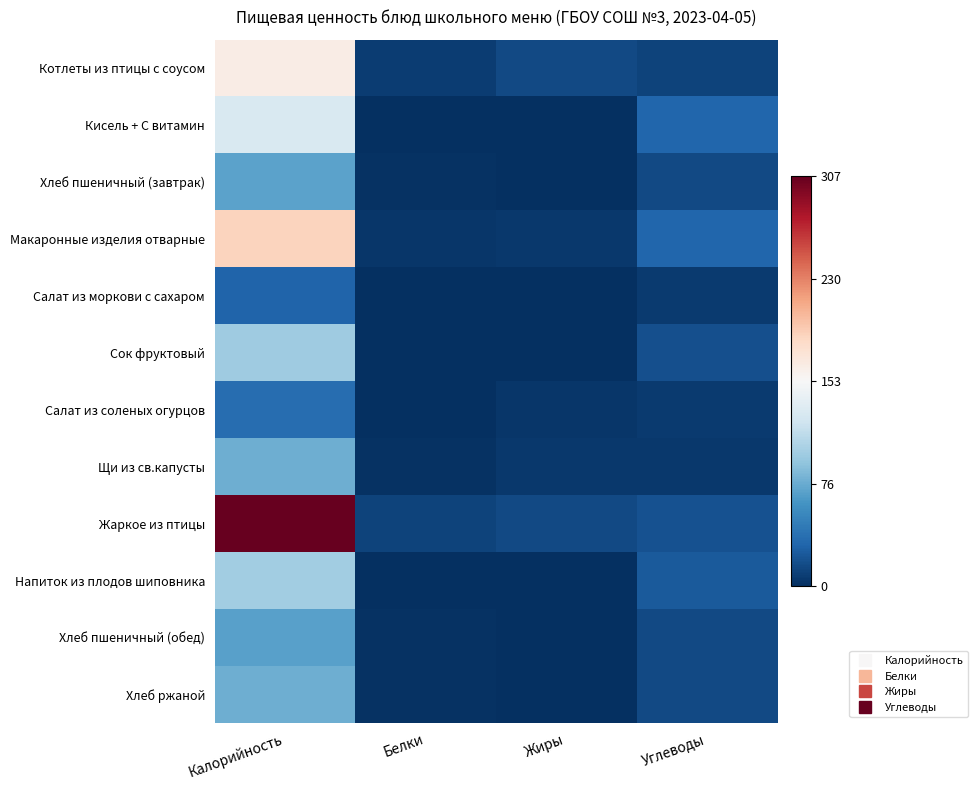

Which category has the lowest value across all series?

Белки